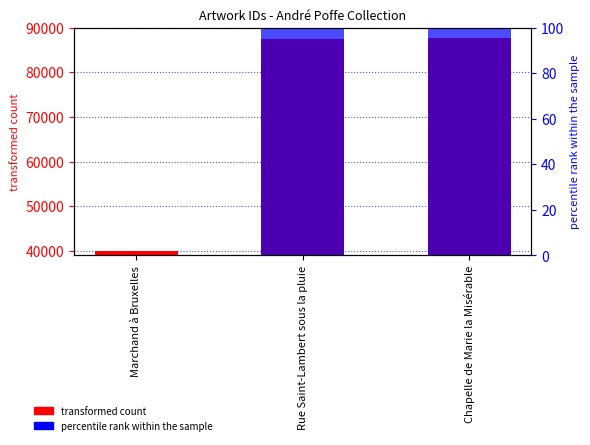

What is the difference between the maximum and second lowest values?

162